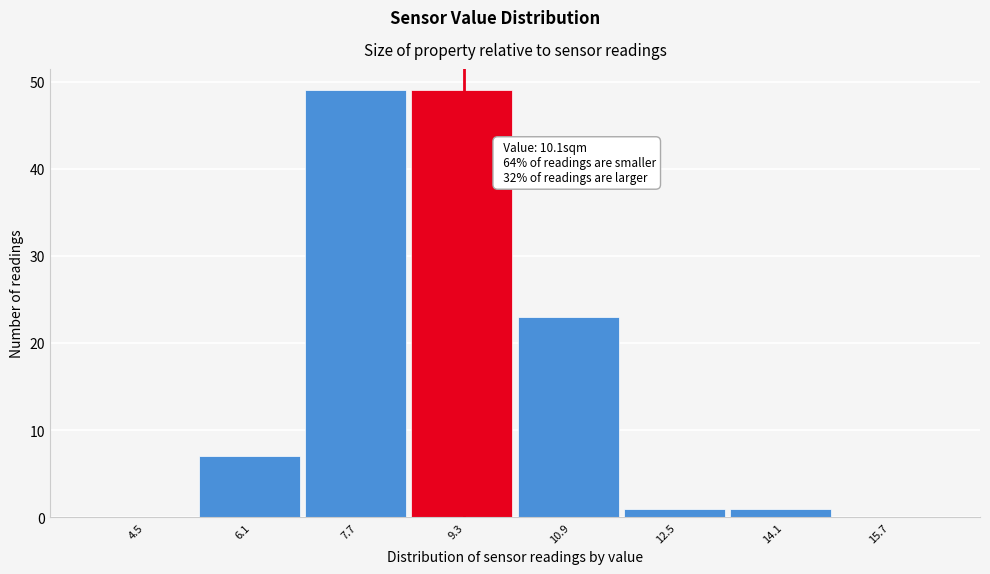

Reading left to right, transcribe all the data shown in this chart.

4.5=0	6.1=7	7.7=49	9.3=49	10.9=23	12.5=1	14.1=1	15.7=0